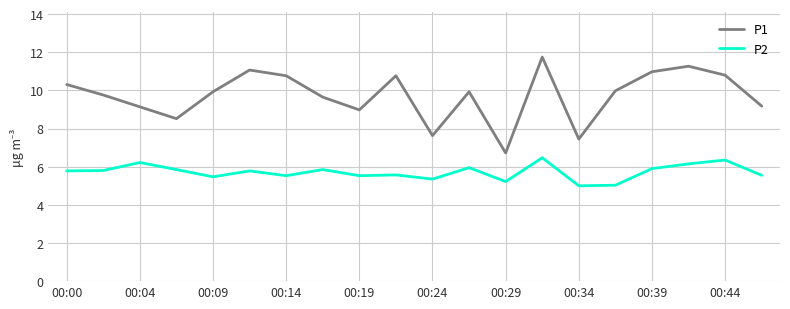

Count the number of data series in this chart.

2